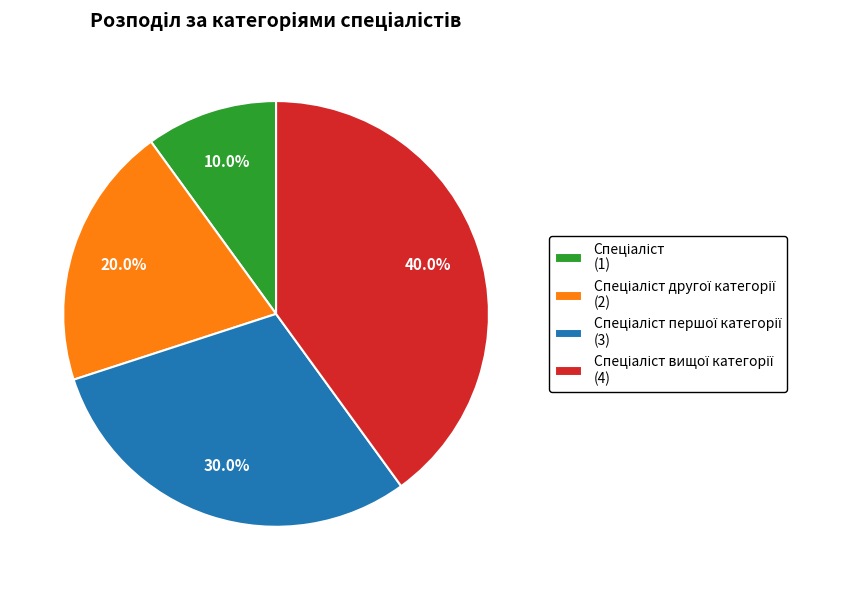

Does any single category account for the majority?

No